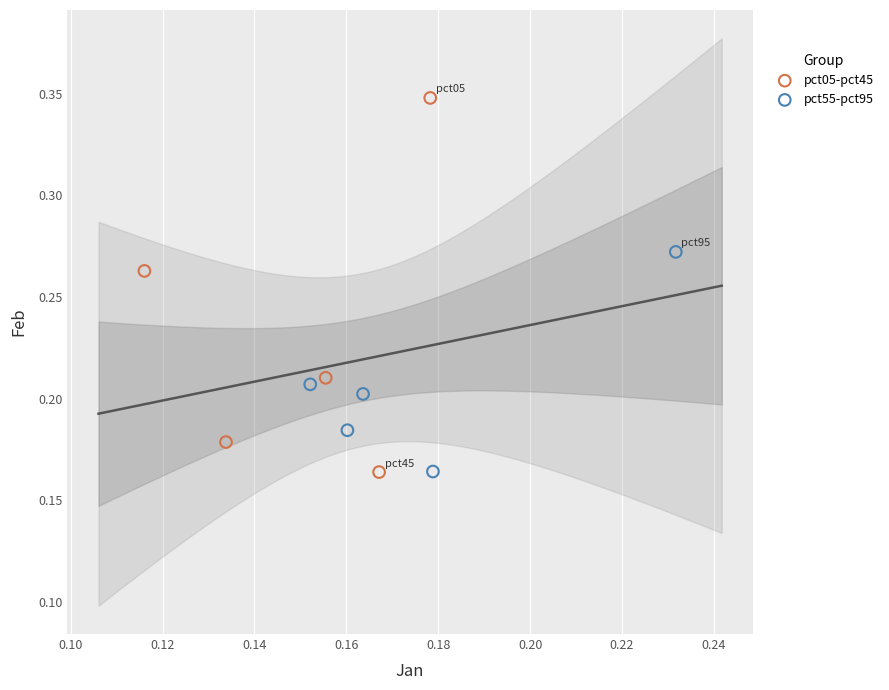

Which series reaches the maximum Y coordinate?

pct05-pct45